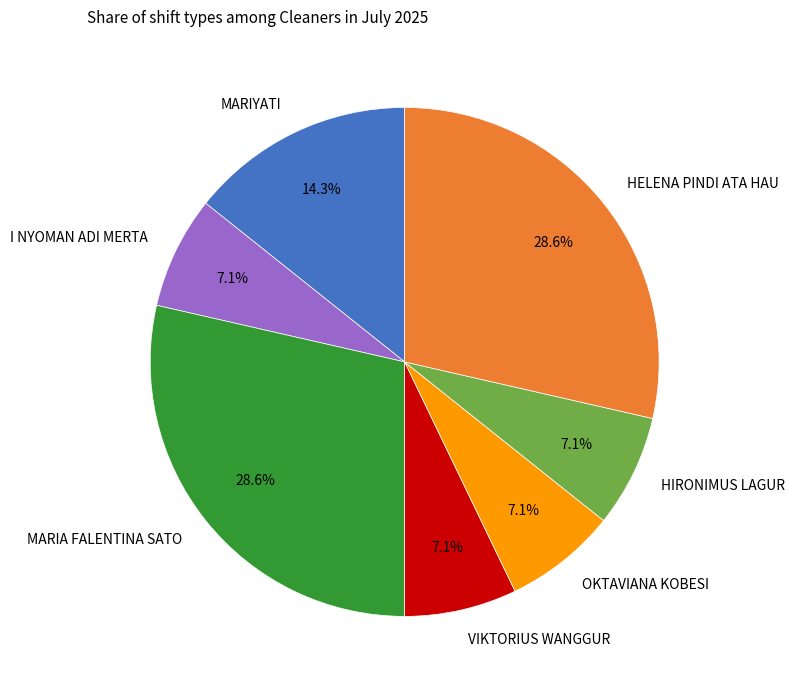

What percentage is the MARIYATI slice, to the nearest percent?

14%